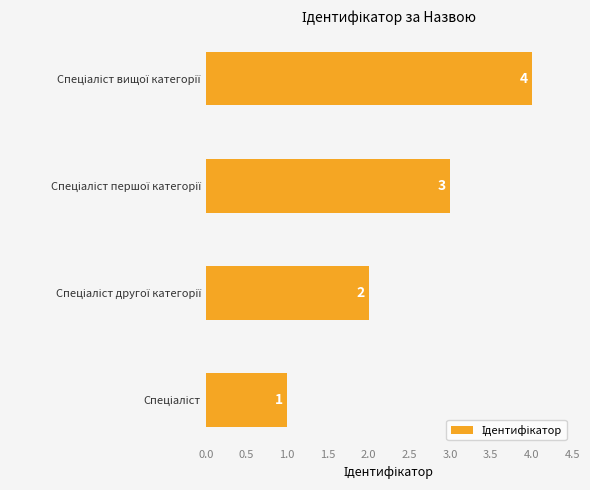

How many values are between 2 and 4?

3